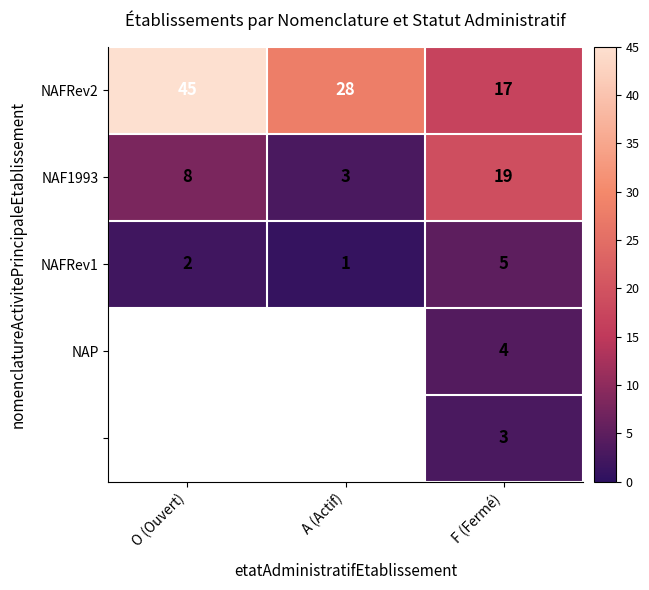

What is the lowest value of the NAFRev2 series?

17